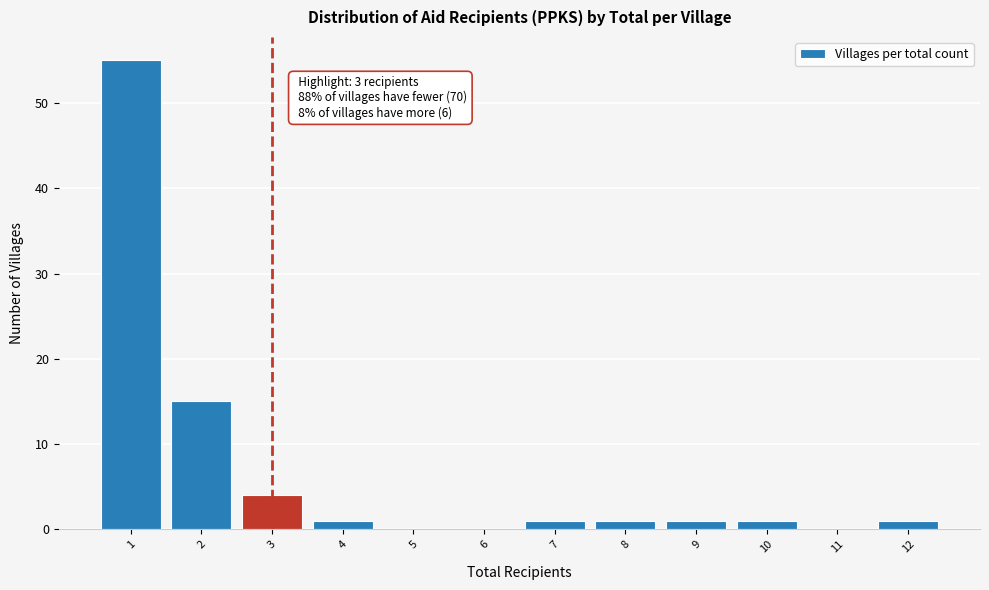

Which range on the x-axis has the tallest bar?

0.5 to 1.5